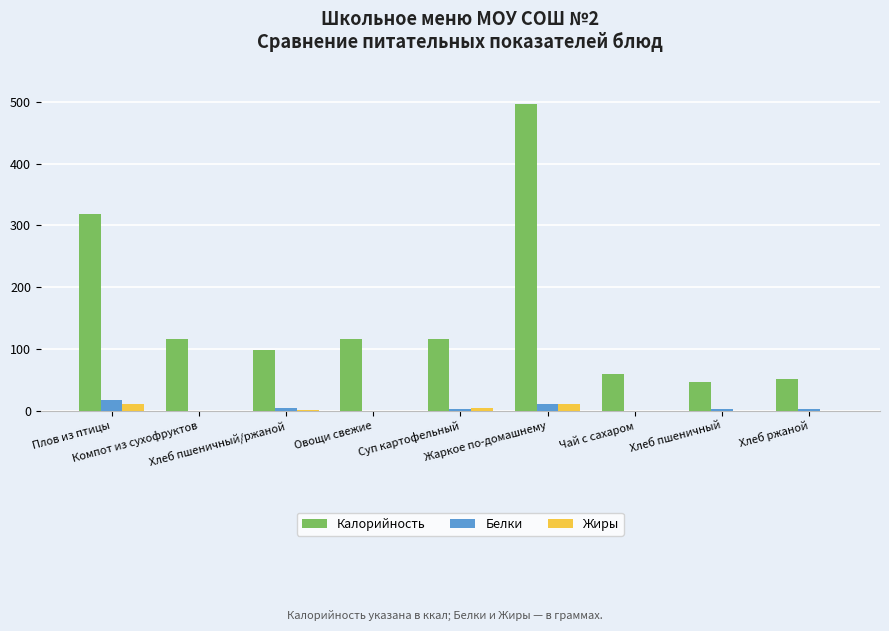

What is the highest value of the Калорийность series?

496